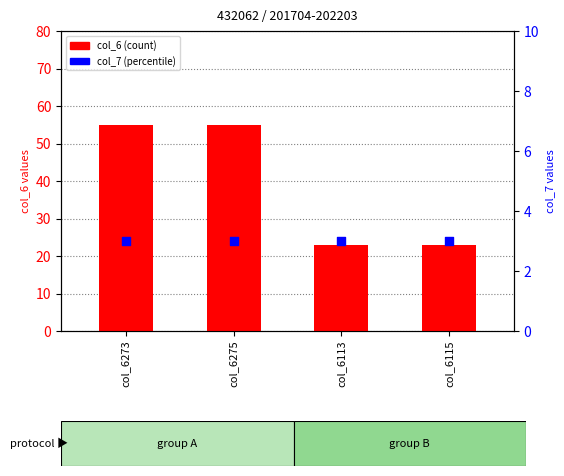

Which series reaches the minimum Y coordinate?

col_7 (percentile)